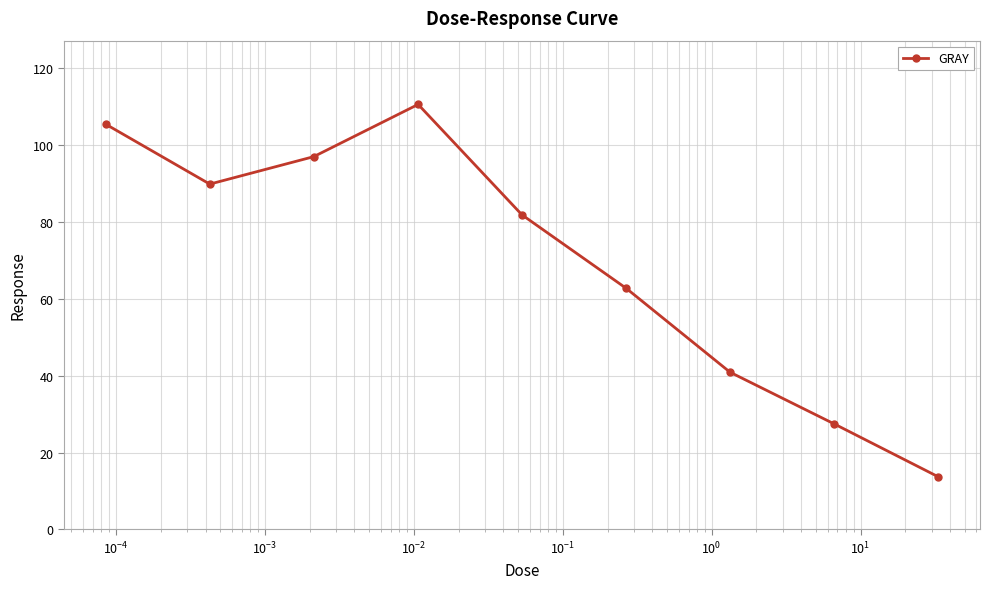

How many lines are shown in the chart?

1